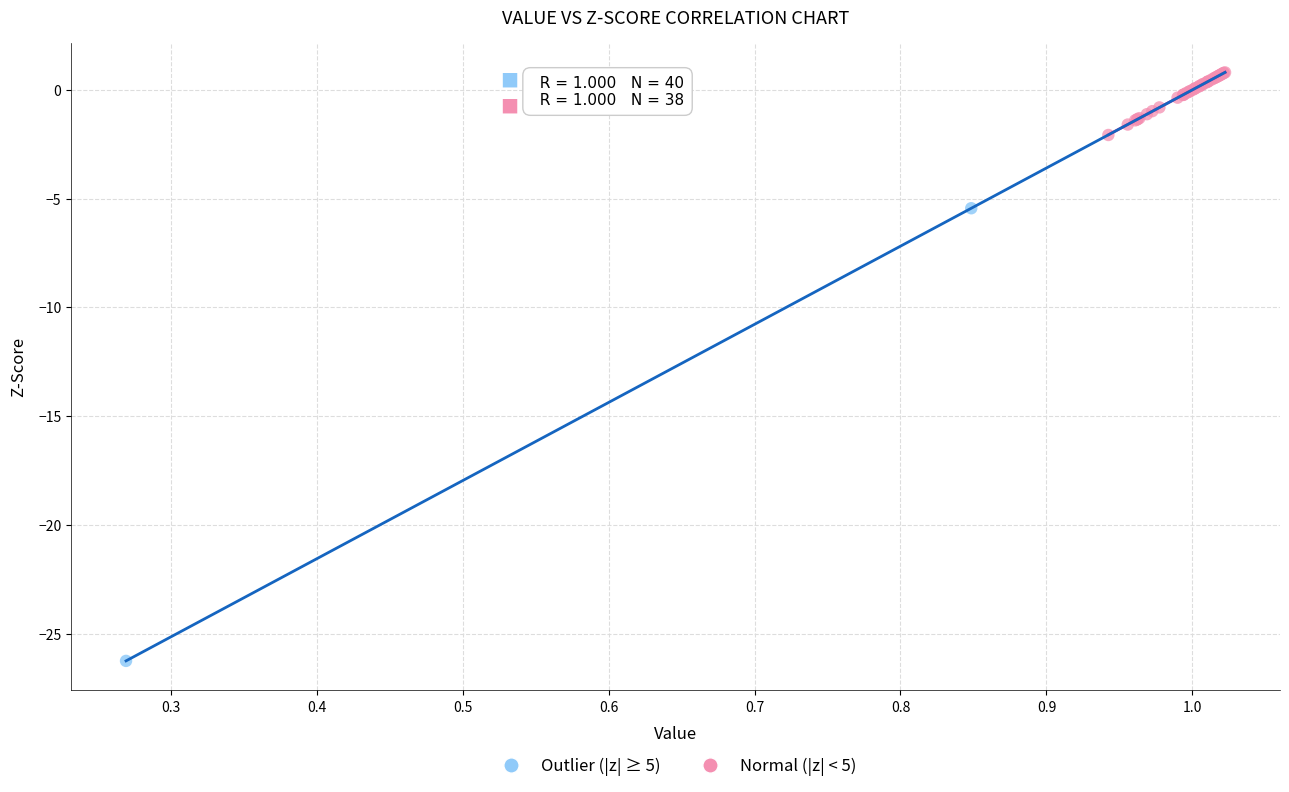

Which series has the largest Y range (max minus min)?

Outlier (|z| ≥ 5)